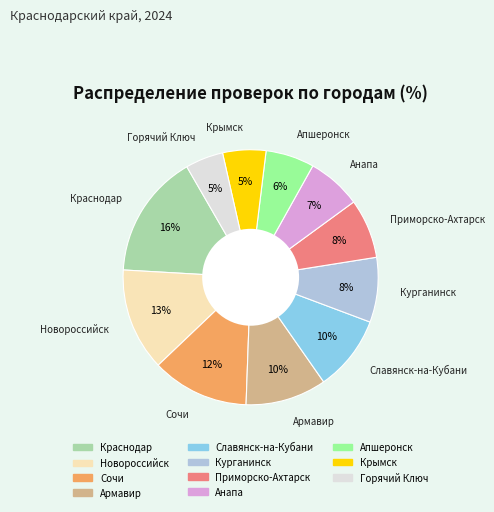

Is it true that Горячий Ключ is 18% of the pie?

False